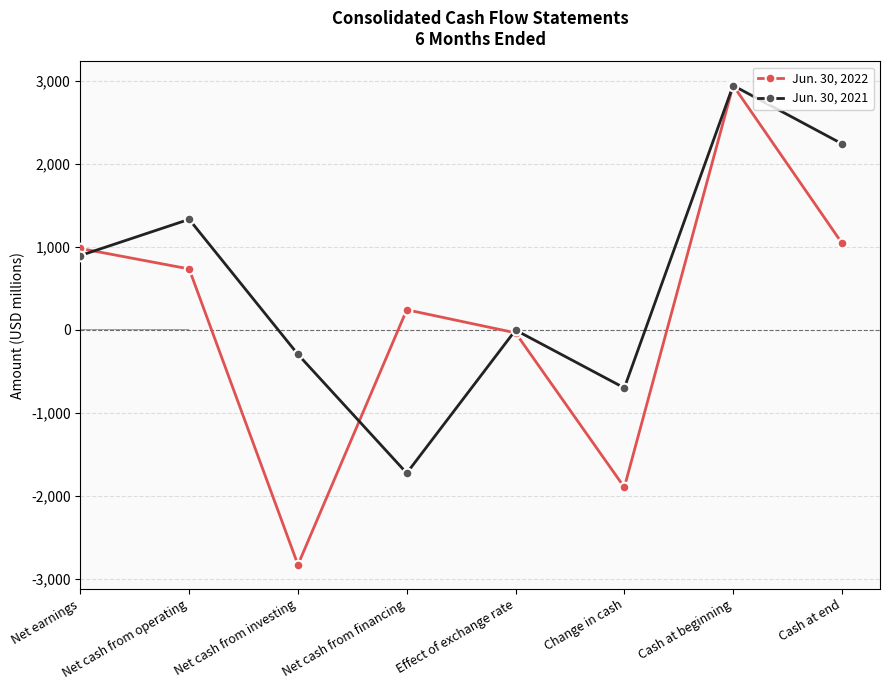

At which category does Jun. 30, 2022 reach its first local peak?

Net cash from financing